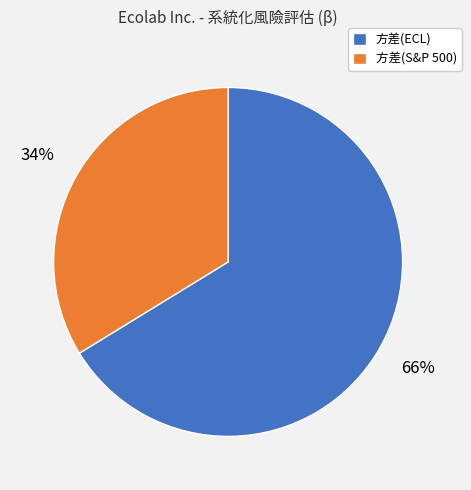

To the nearest percent, what percentage of the pie is 方差(S&P 500)?

34%